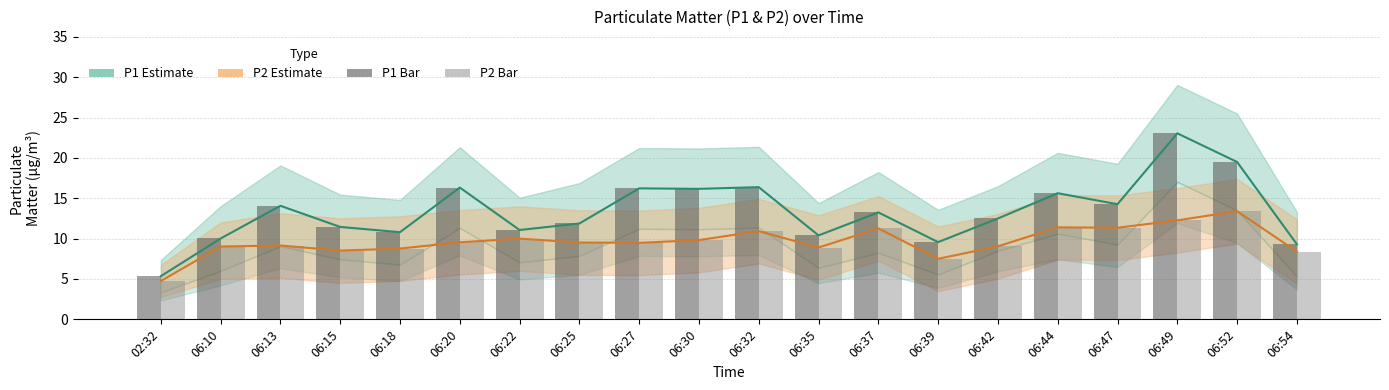

List the series in order of their peak value, highest first.

P1 (PM10 Estimate), P1 bar, P2 (PM2.5 Estimate), P2 bar